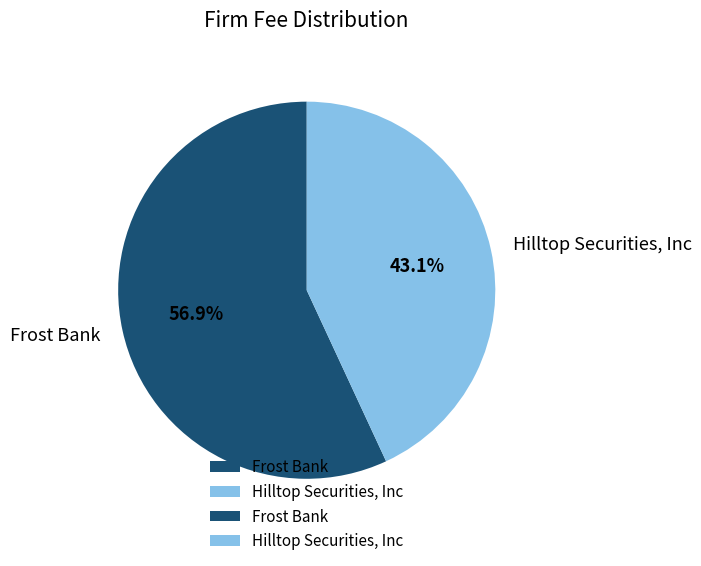

True or false: Hilltop Securities, Inc accounts for 57% of the total.

False